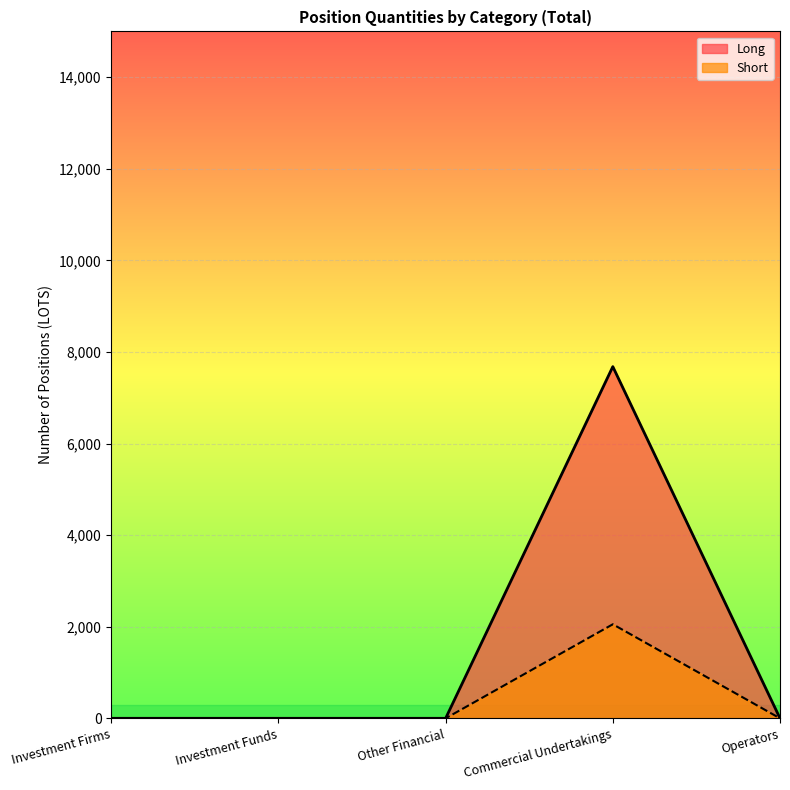

Is it true that Long equals 7679.7 at Commercial Undertakings?

True